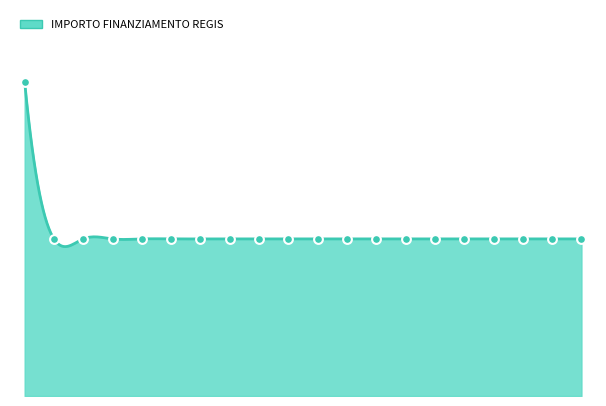

Approximately how many times larger is the value at MADONE compared to VELESO?

1.0